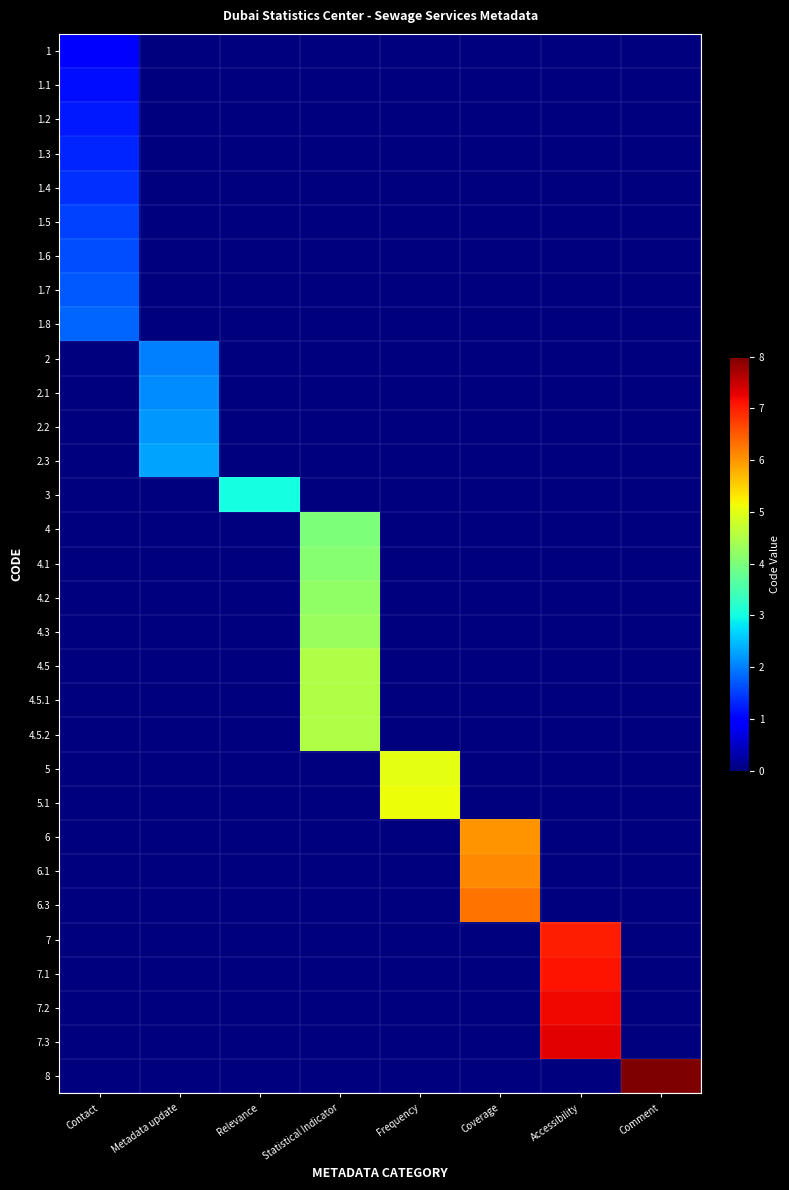

At how many categories does at least one series exceed 6?

3